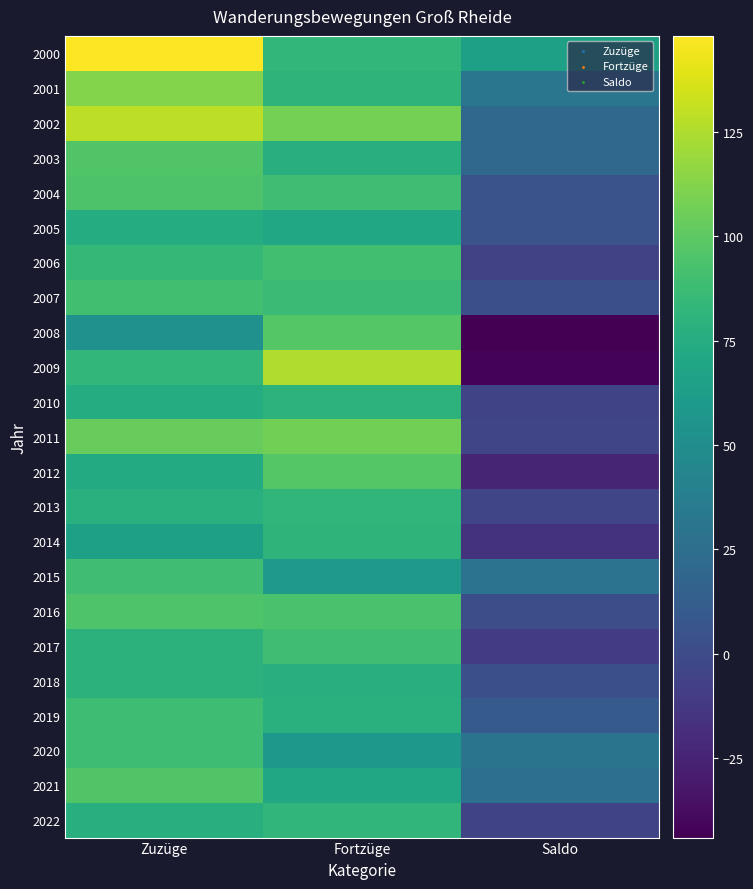

What is the minimum value shown in the chart?

-44